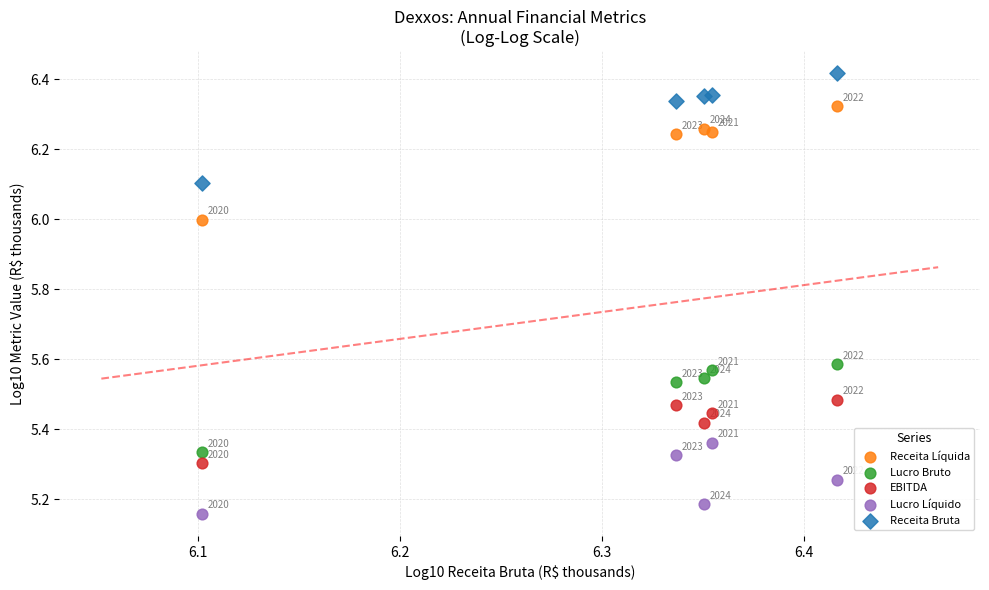

Which series reaches the maximum Y coordinate?

Receita Bruta